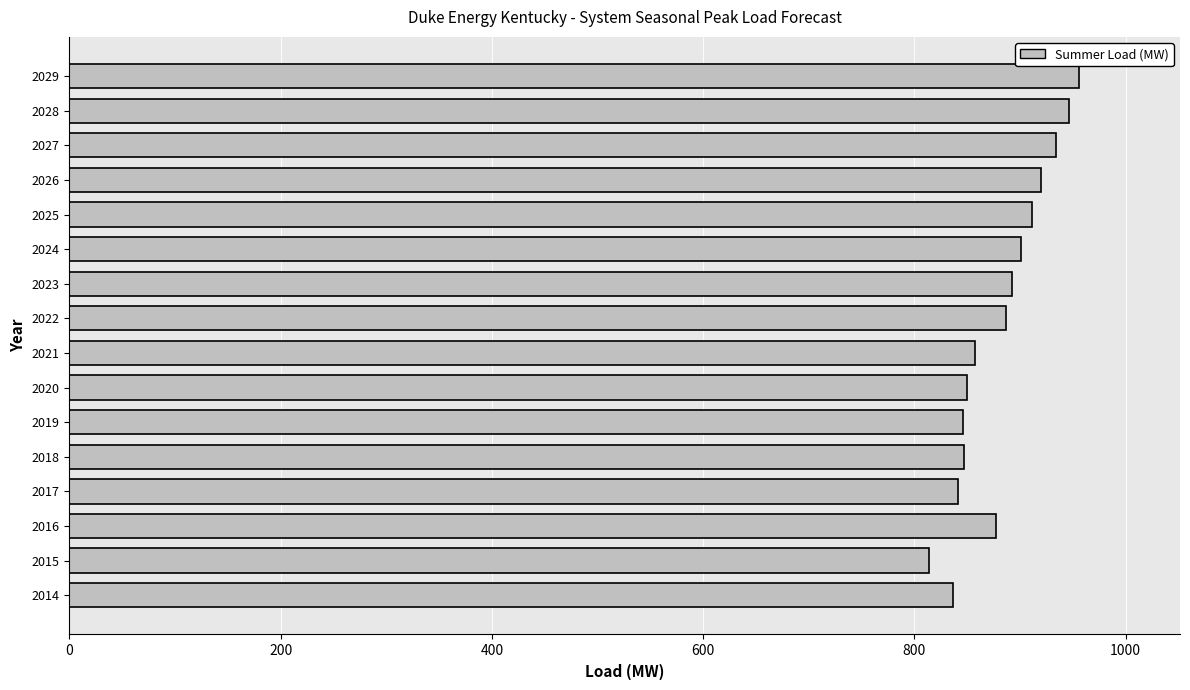

At which category does the chart reach its peak across all series?

2029